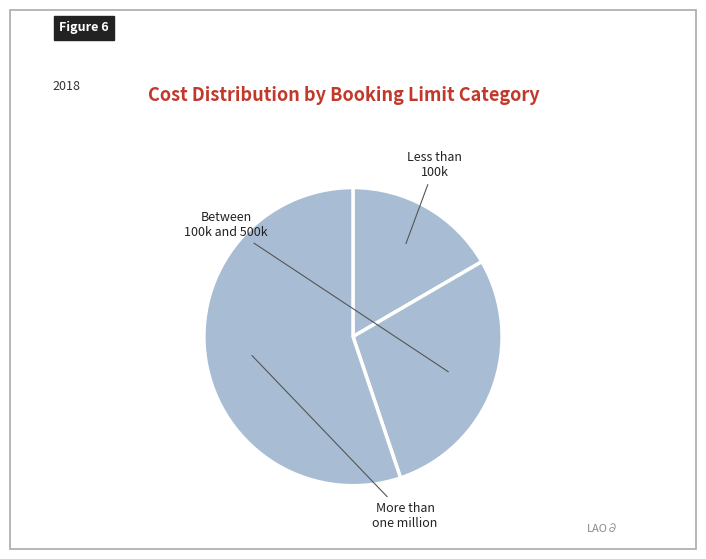

How many segments does this pie chart have?

3